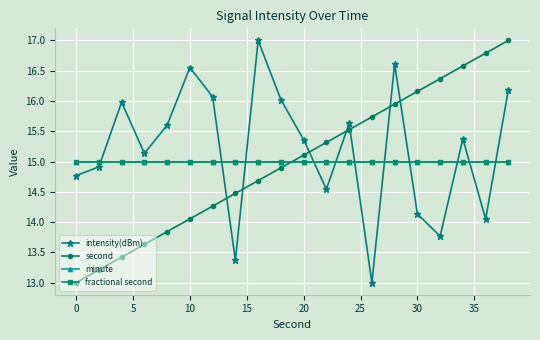

Is this an area chart (filled region under the line)?

No